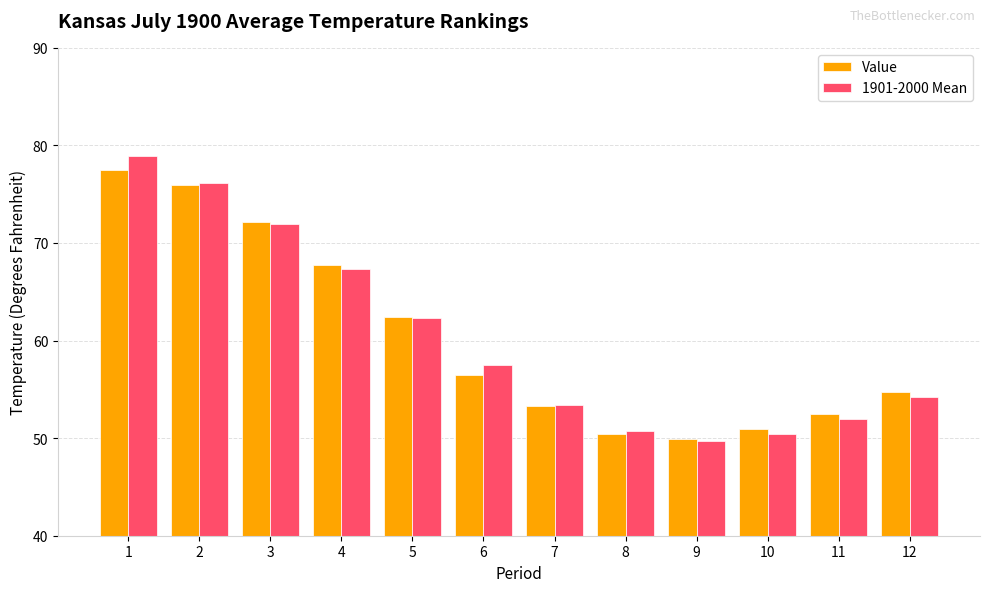

Where is 1901-2000 Mean nearest to the value 64?

5